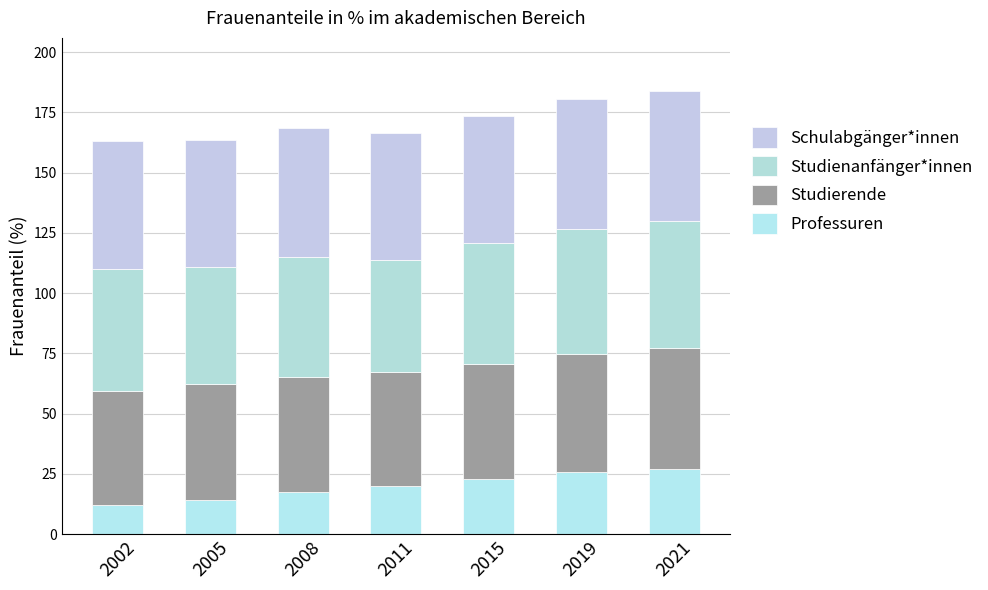

What is the difference between the second highest and minimum values in the Studierende series?

2.1